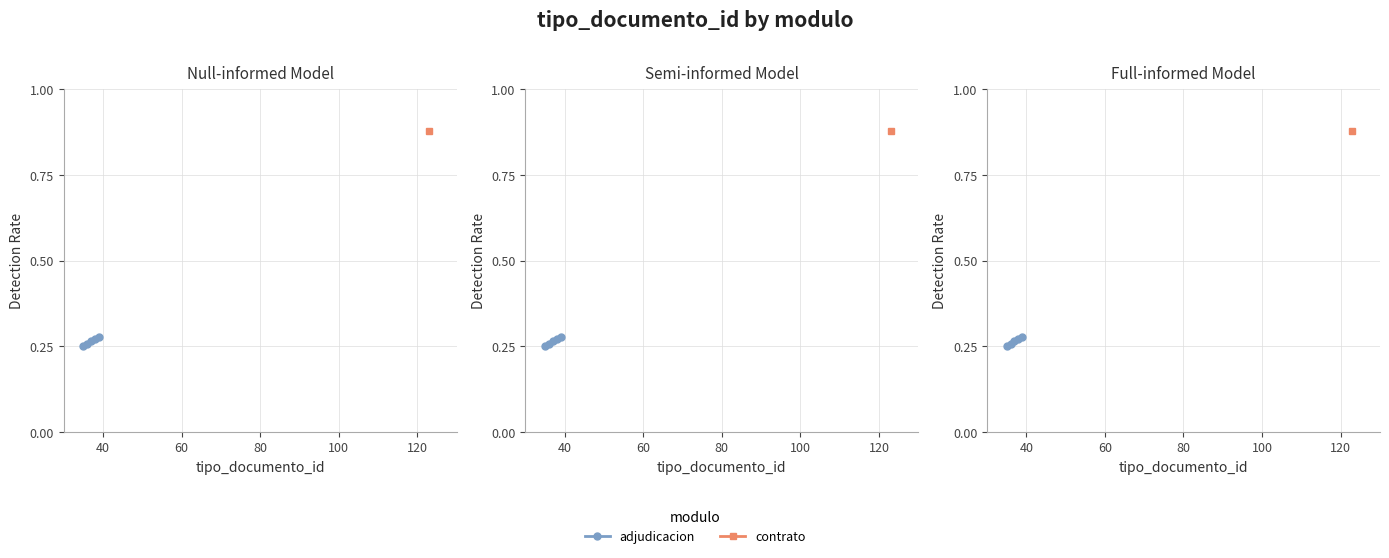

The chart shows a value of 0.4 at 100. True or false?

False